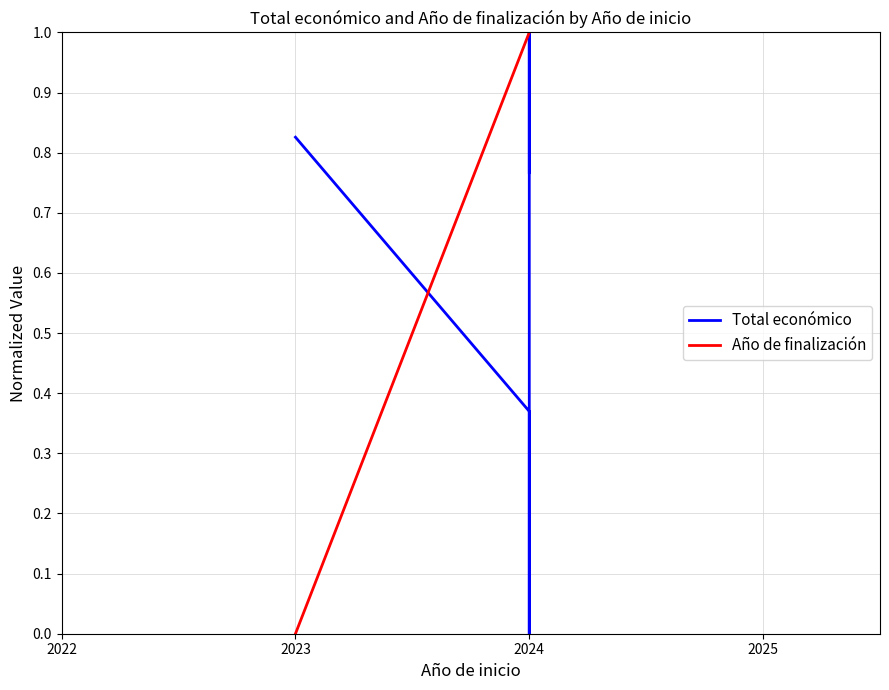

What is the value of the Total económico point at the 6th from the left?

0.8